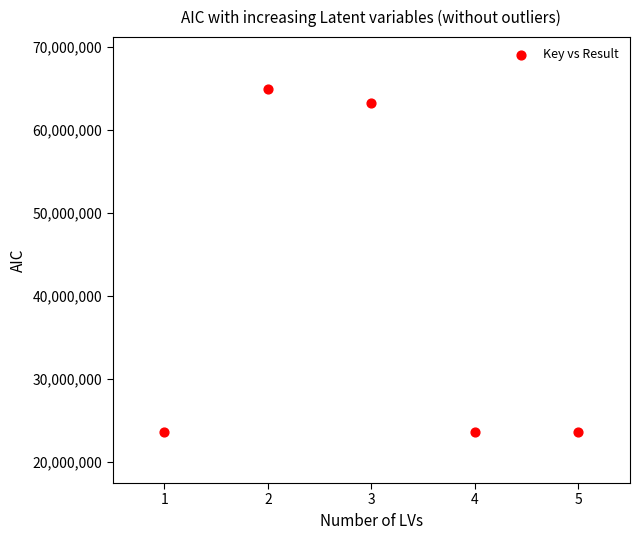

What is the average X value?

3